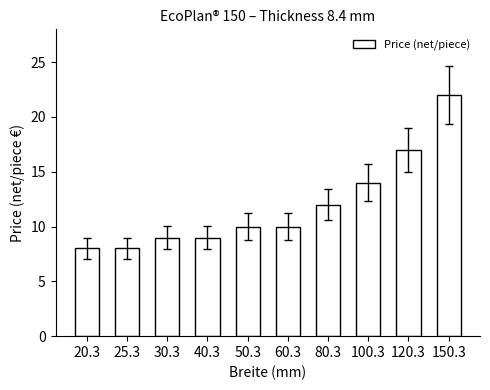

The value at 25.3 is 8. True or false?

True